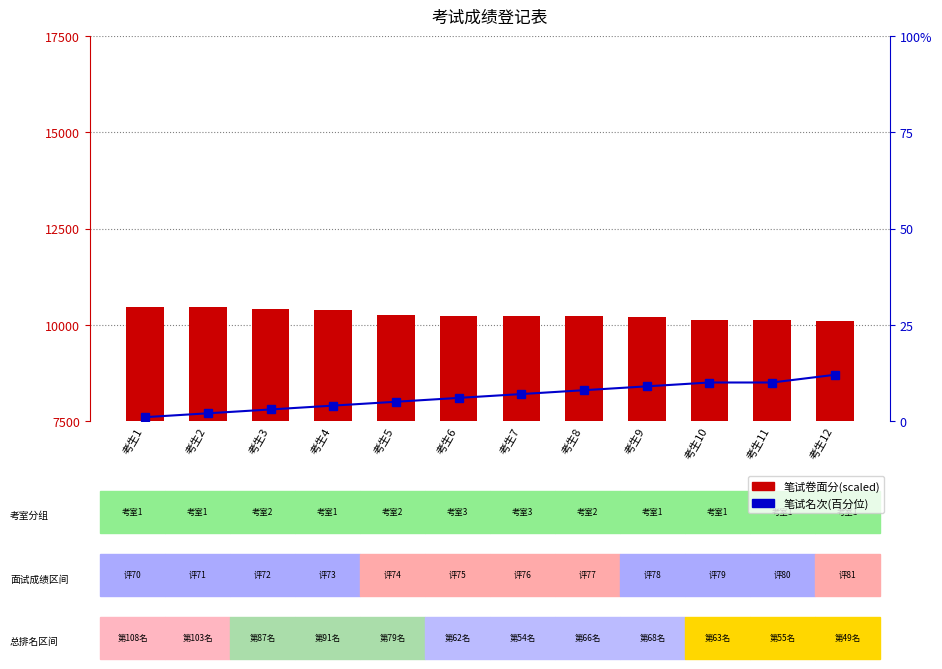

At which category is the sum across all series the highest?

考生1